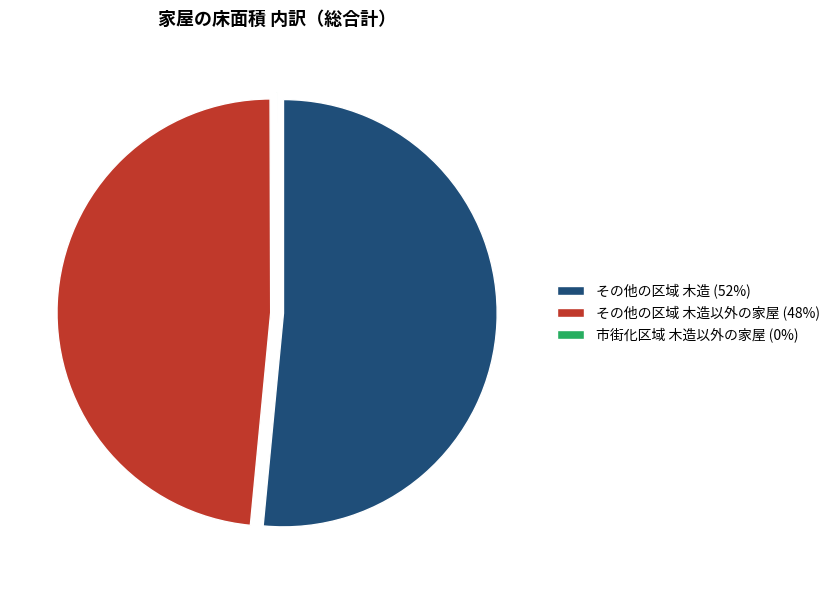

Approximately how many times larger is the value at その他の区域 木造 (52%) compared to その他の区域 木造以外の家屋 (48%)?

1.1